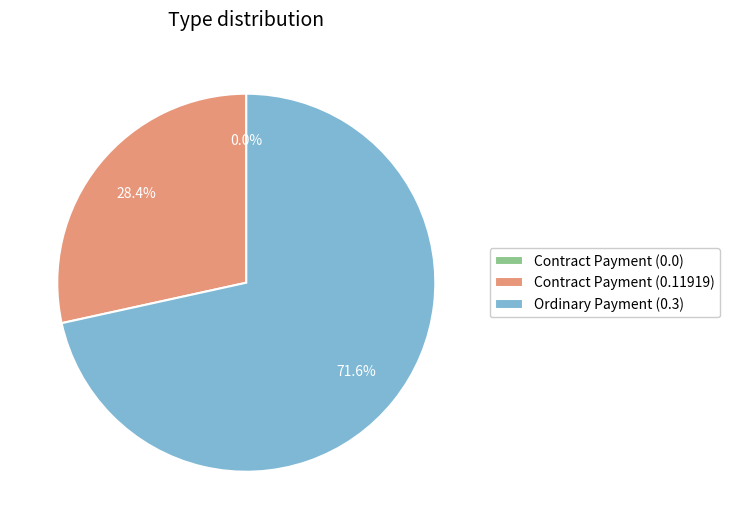

How many slices are in this pie chart?

3